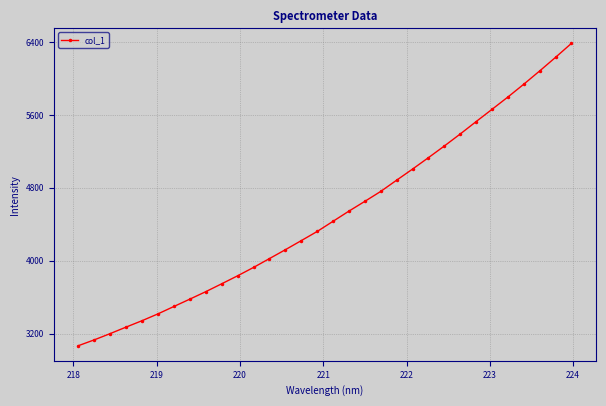

What is the smallest value displayed?

3066.4